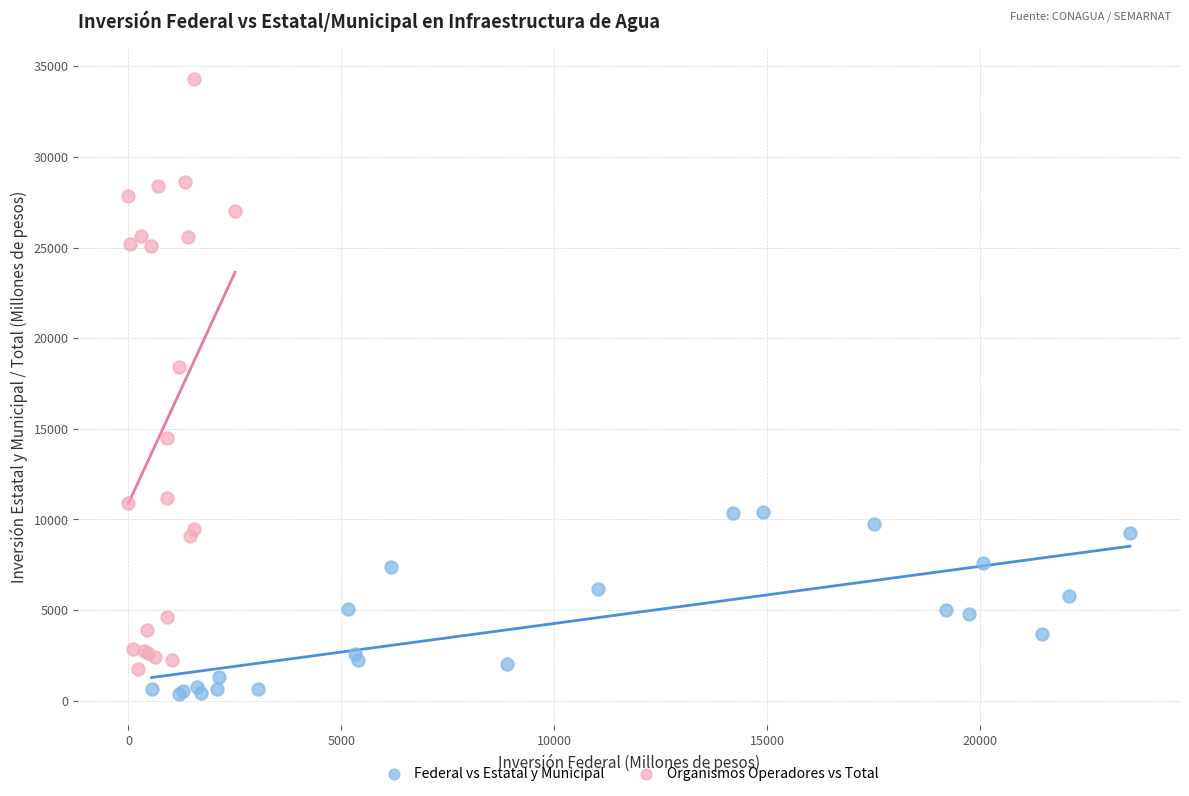

Which series reaches the maximum Y coordinate?

Organismos Operadores vs Total